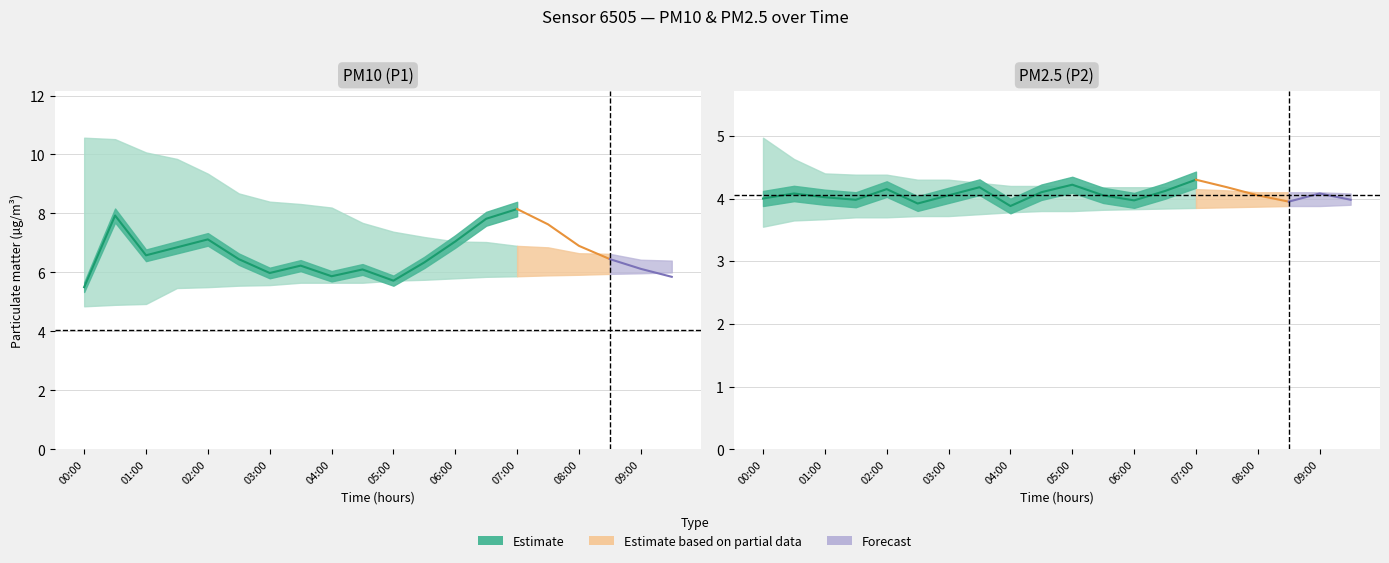

How many data points in P1_upper are less than 7?

6